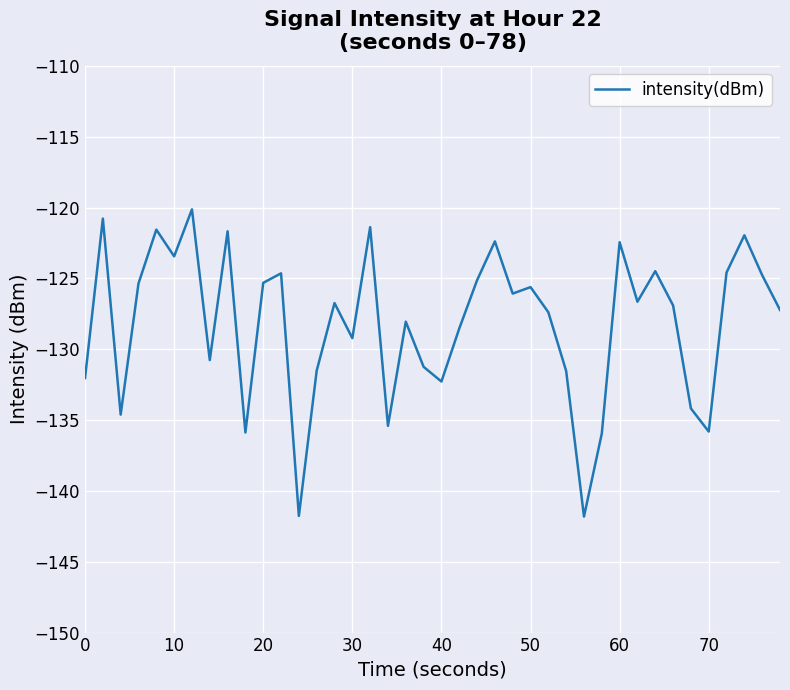

What is the maximum value shown in the chart?

-120.1